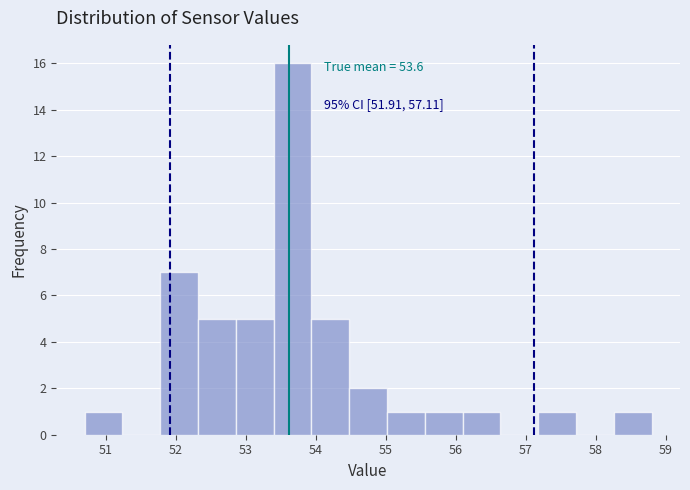

Which range on the x-axis has the tallest bar?

53.40 to 53.94